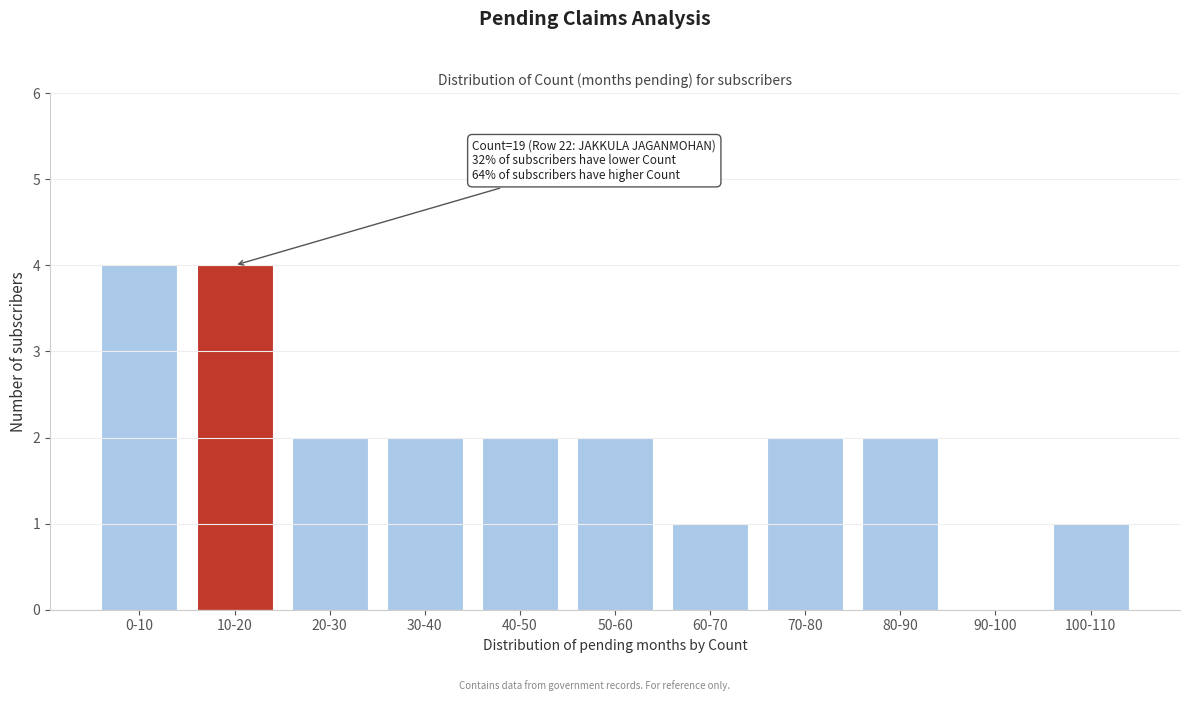

Reading left to right, transcribe all the data shown in this chart.

0-10=4	10-20=4	20-30=2	30-40=2	40-50=2	50-60=2	60-70=1	70-80=2	80-90=2	90-100=0	100-110=1